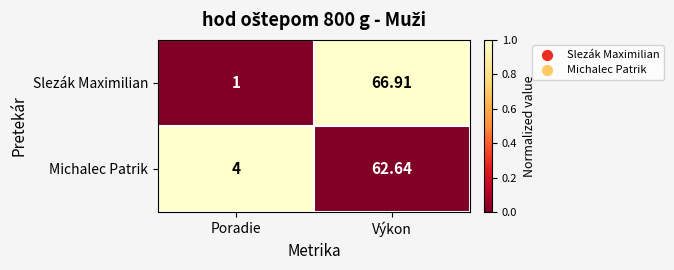

What is the spread (max minus min) of values at Poradie?

3.0